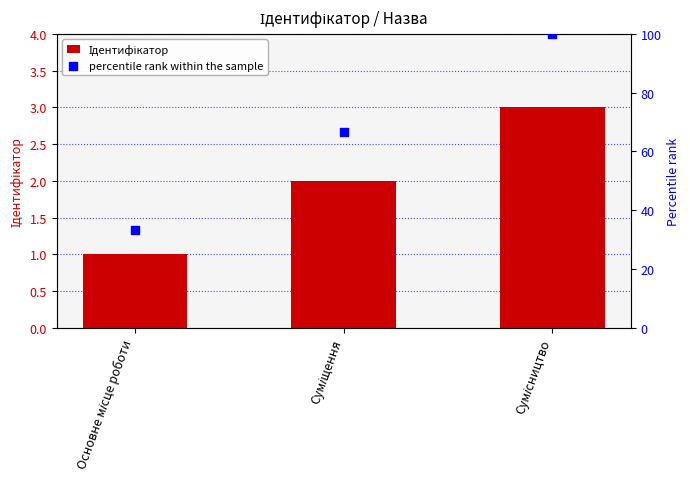

At how many categories does at least one series exceed 92?

1